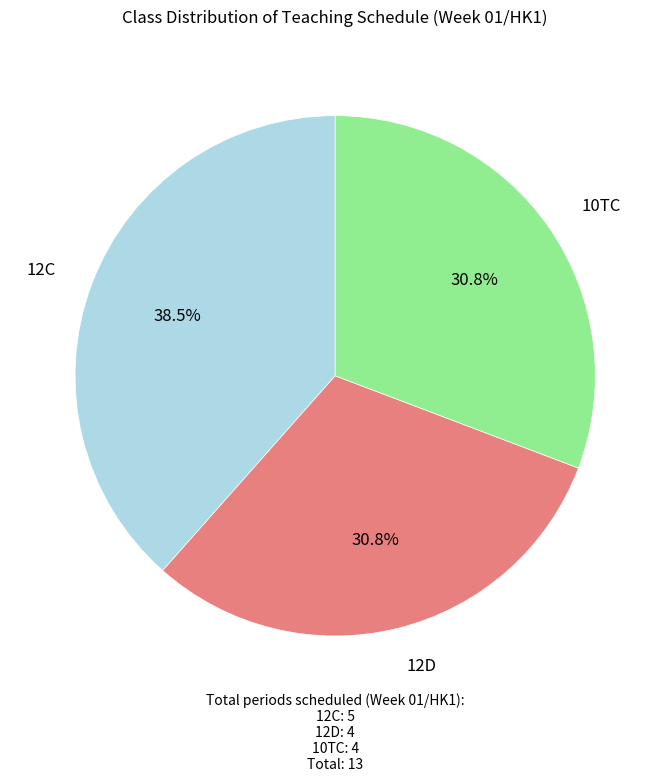

True or false: 10TC accounts for 36% of the total.

False